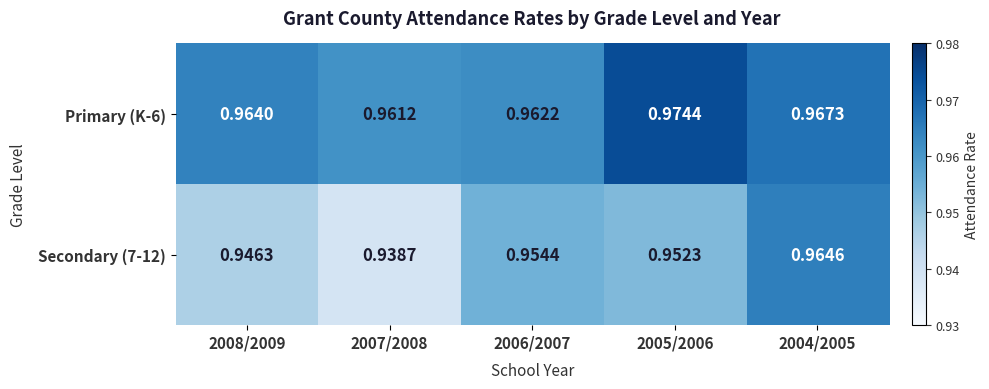

Is the value of Primary (K-6) at 2005/2006 greater than the value of Secondary (7-12) at 2007/2008?

Yes